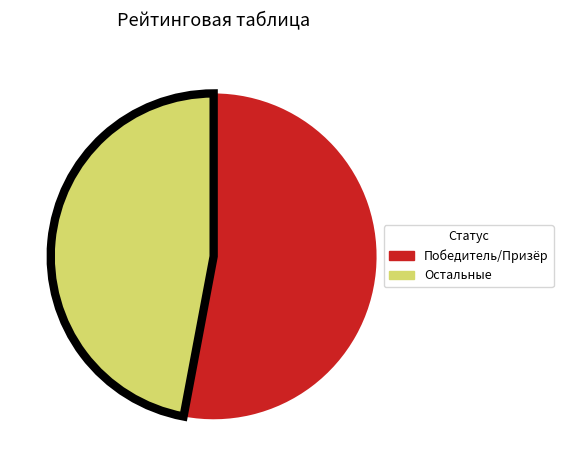

Is there any slice that represents more than half of the pie?

Yes